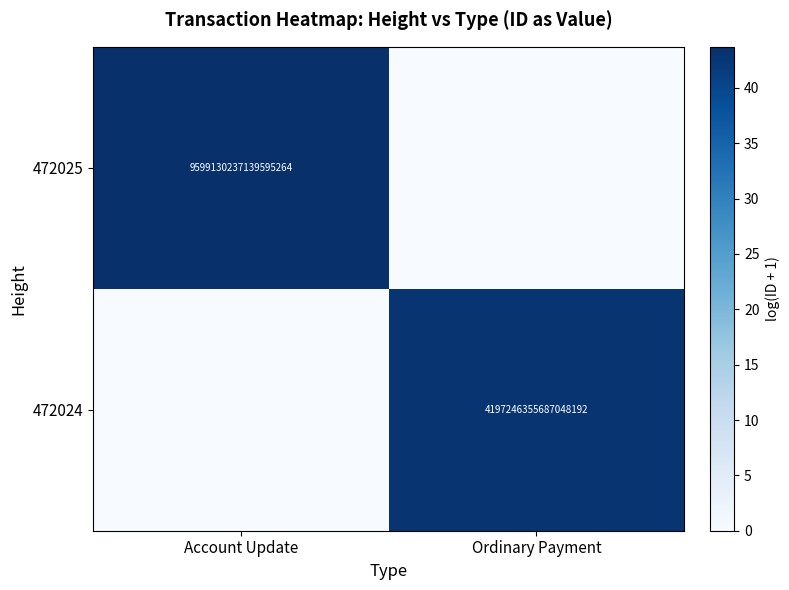

The value of 472024 at Ordinary Payment is 1211436776370746112. True or false?

False